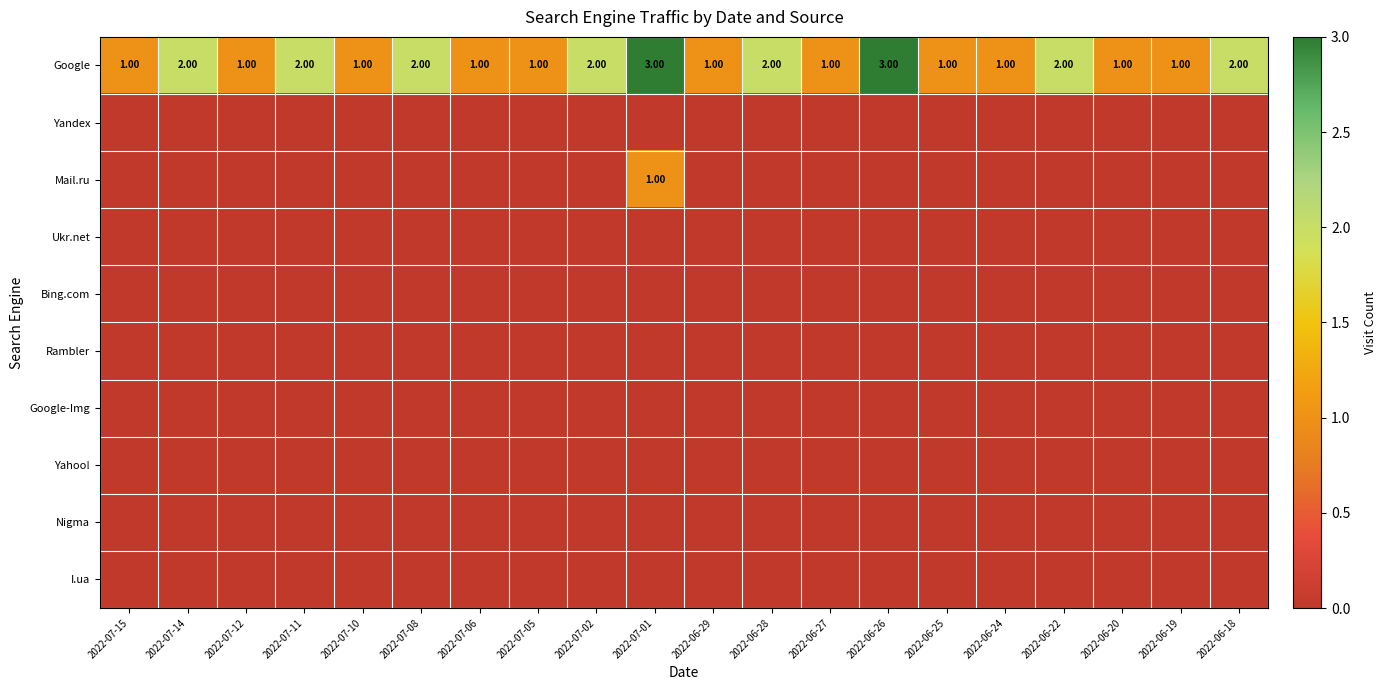

Which series has the largest total across all categories?

Google